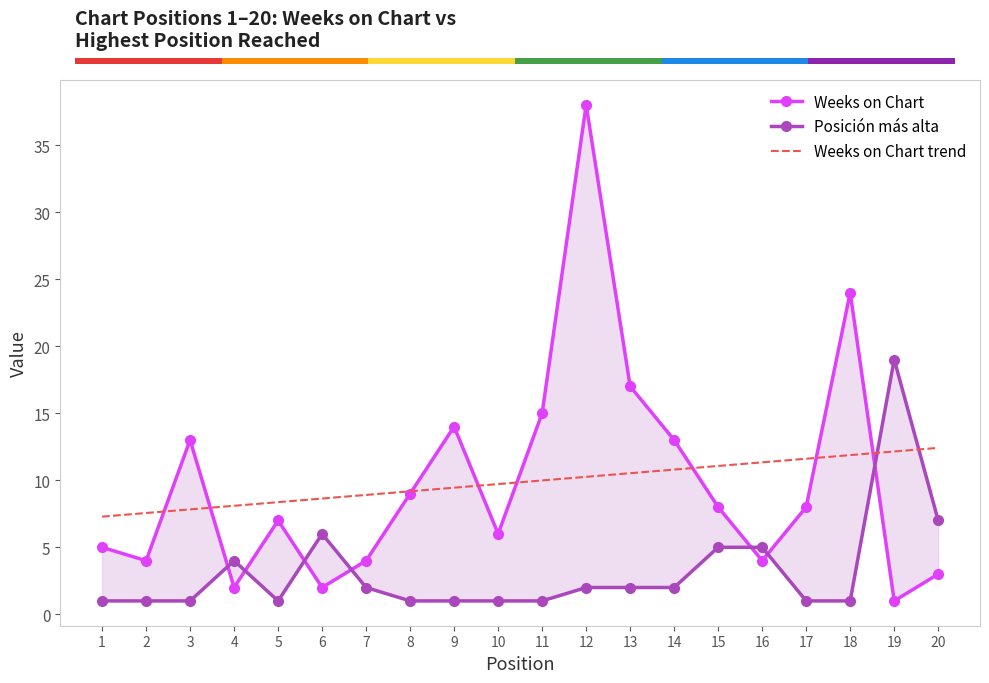

How many categories are shown in the chart?

20